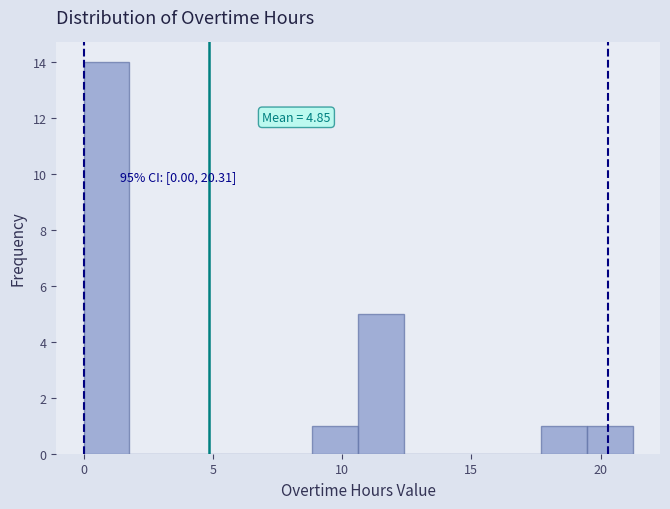

Around what value on the x-axis is the tallest bar? Give the approximate position of its centre, as read against the axis.

1.0